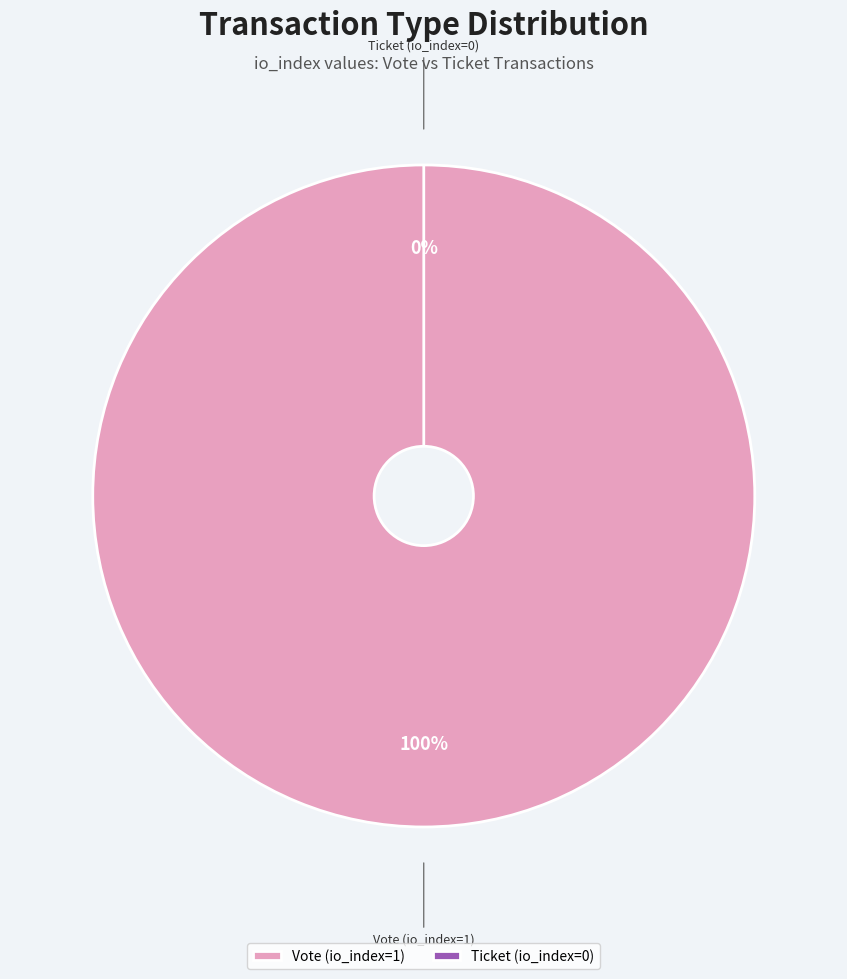

How many slices are in this pie chart?

2